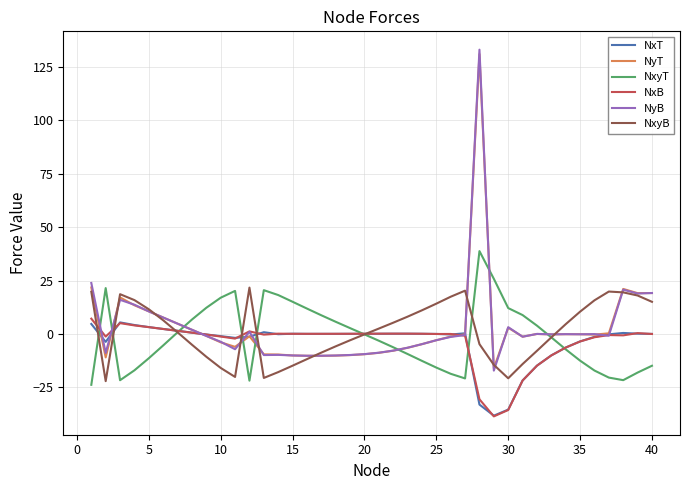

What is the highest value of the NxT series?

5.4